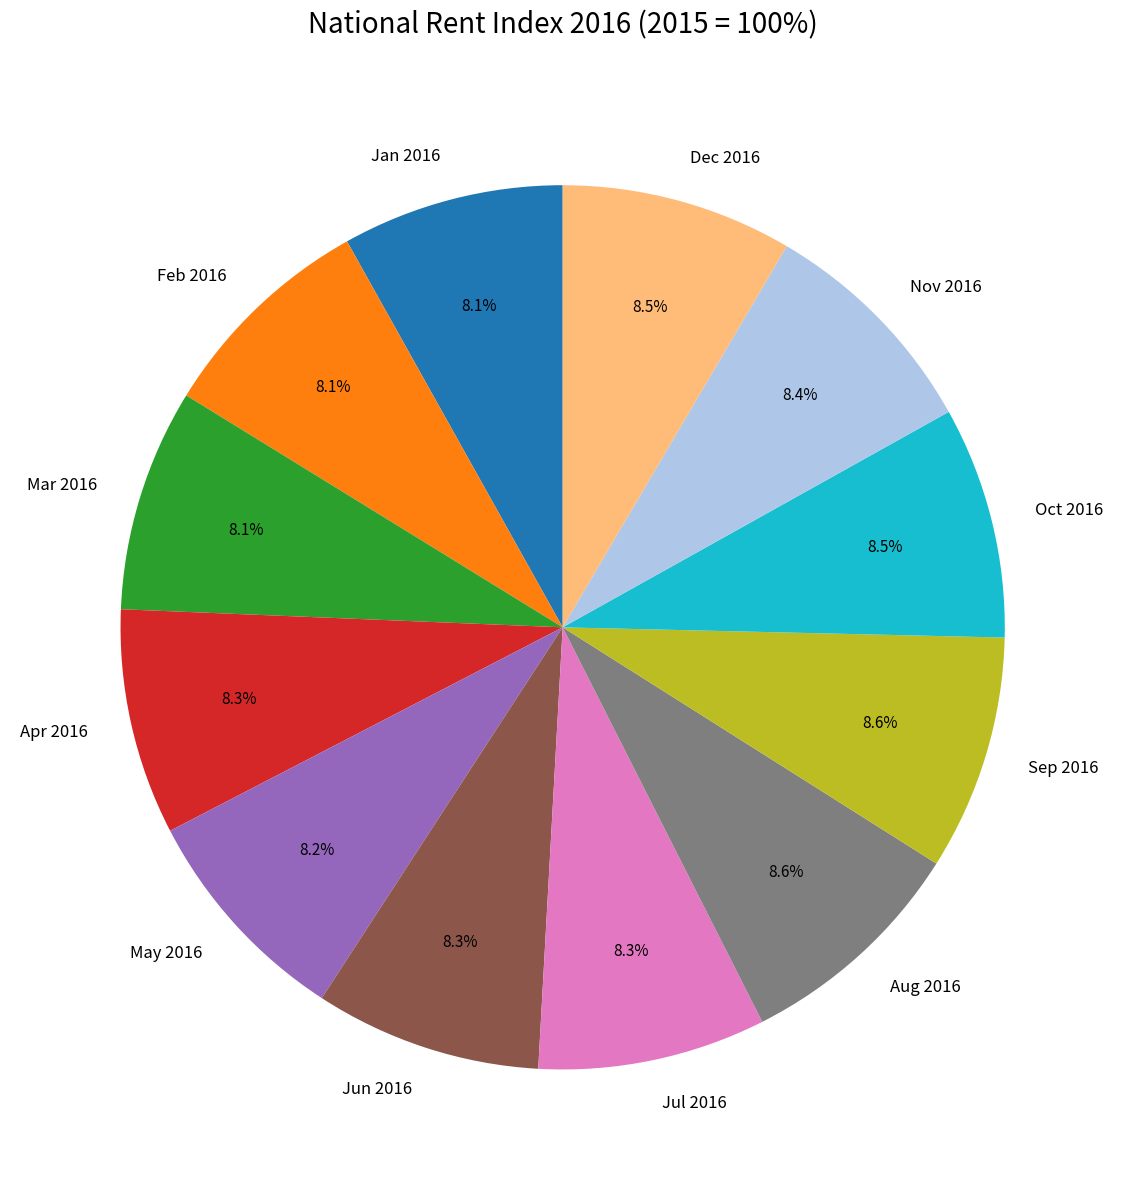

Is Dec 2016 the majority of the pie?

No